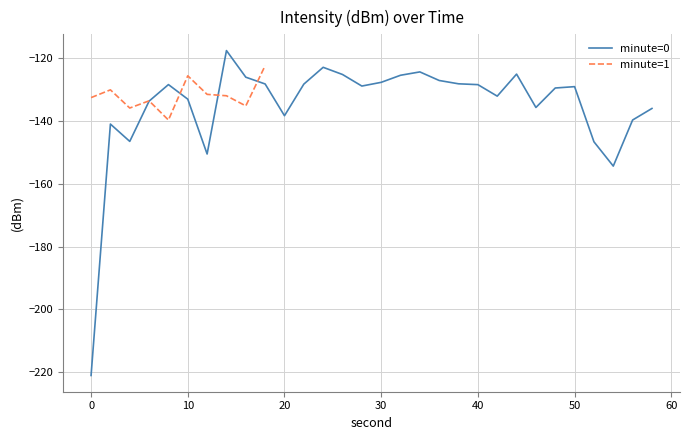

At which category does the data reach its first local valley?

4